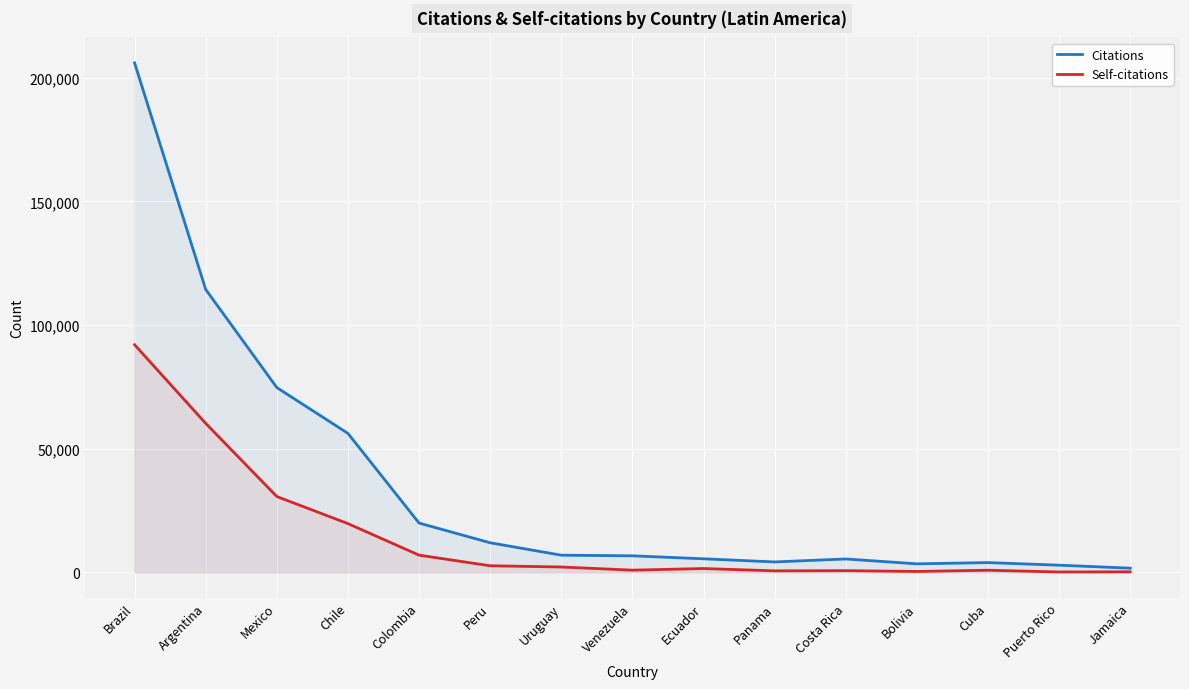

Where does the Self-citations series first go above 1521?

Brazil